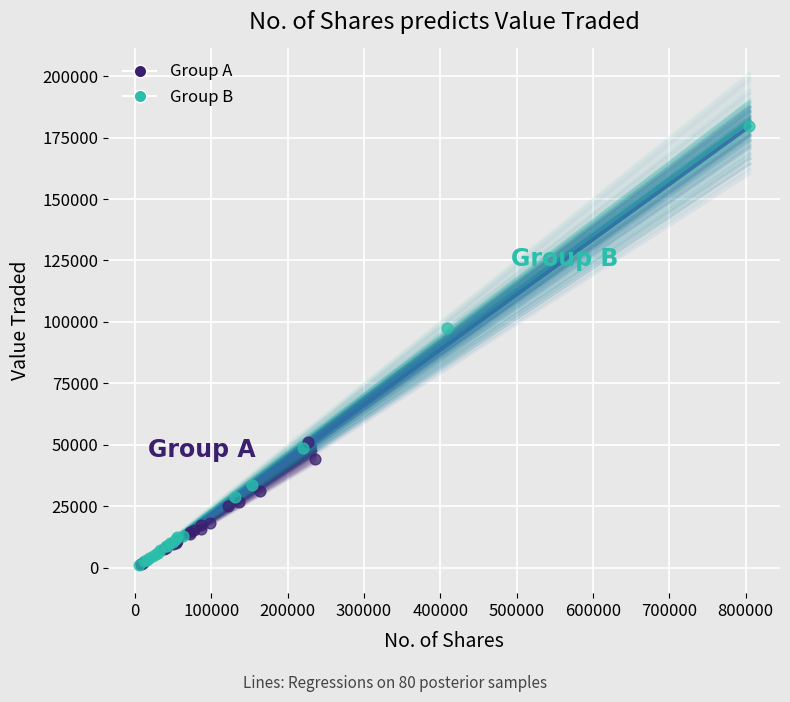

Which series contains the highest Y value?

Group B